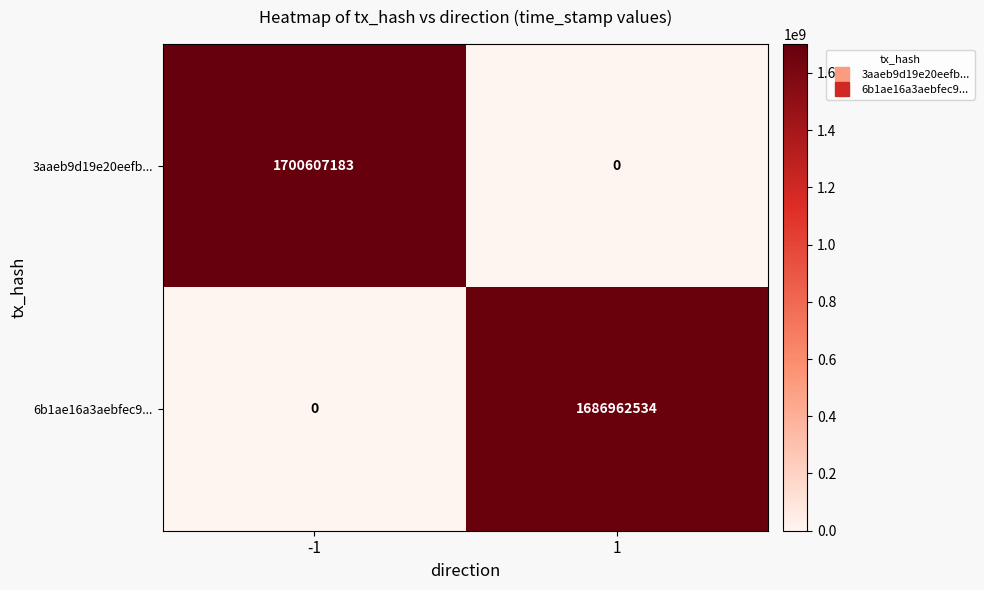

What is the total value across all series at 1?

1686962534